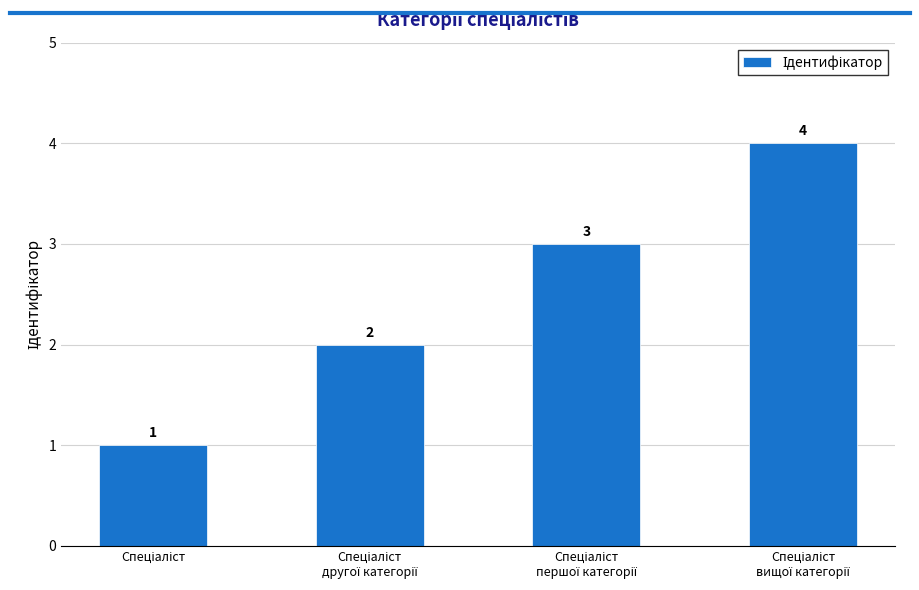

What is the value of the 3rd bar from the left?

3